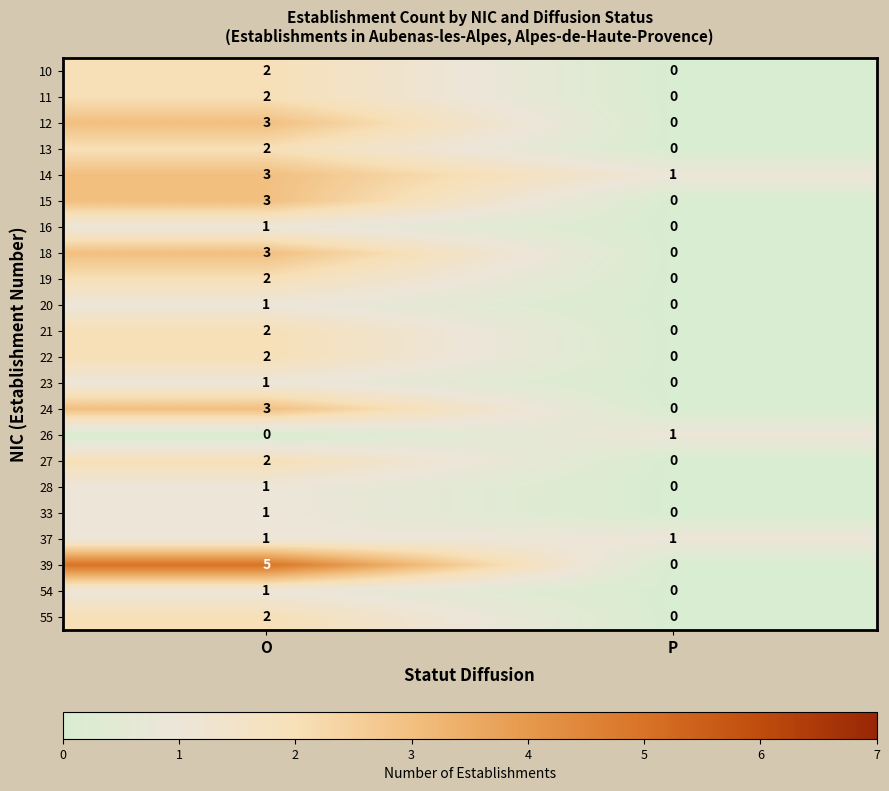

Which series has the largest range (max minus min)?

39